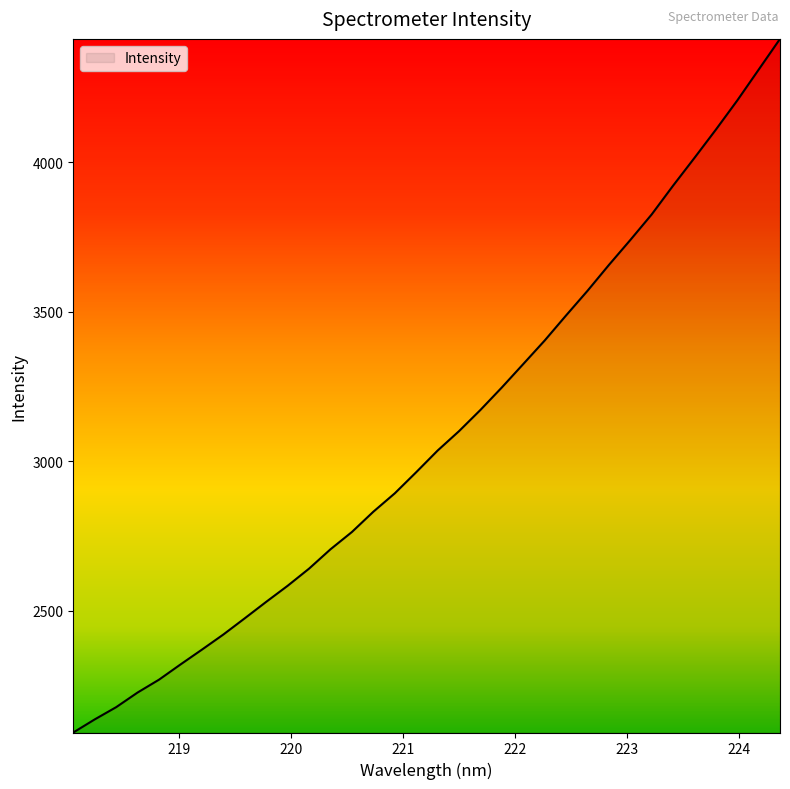

What is the greatest value displayed?

4413.3